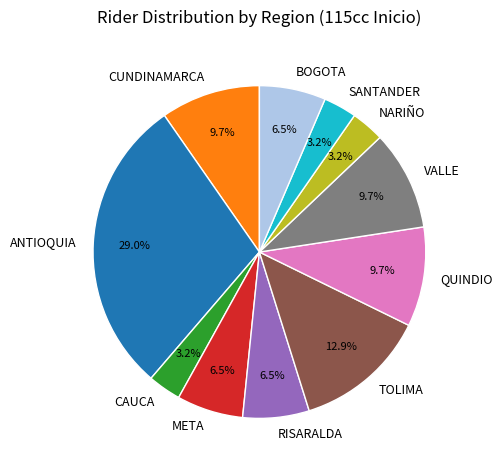

What percentage is the CAUCA slice, to the nearest percent?

3%